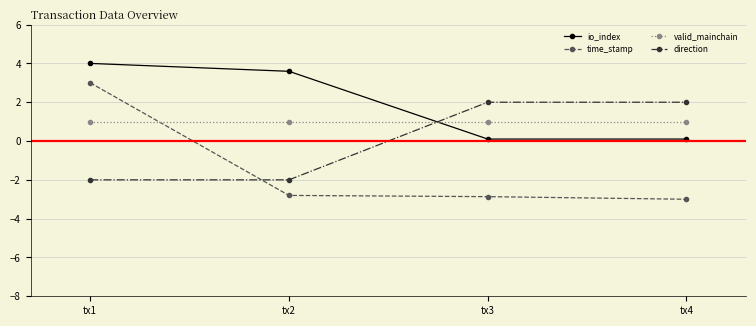

Which series has the largest total across all categories?

io_index